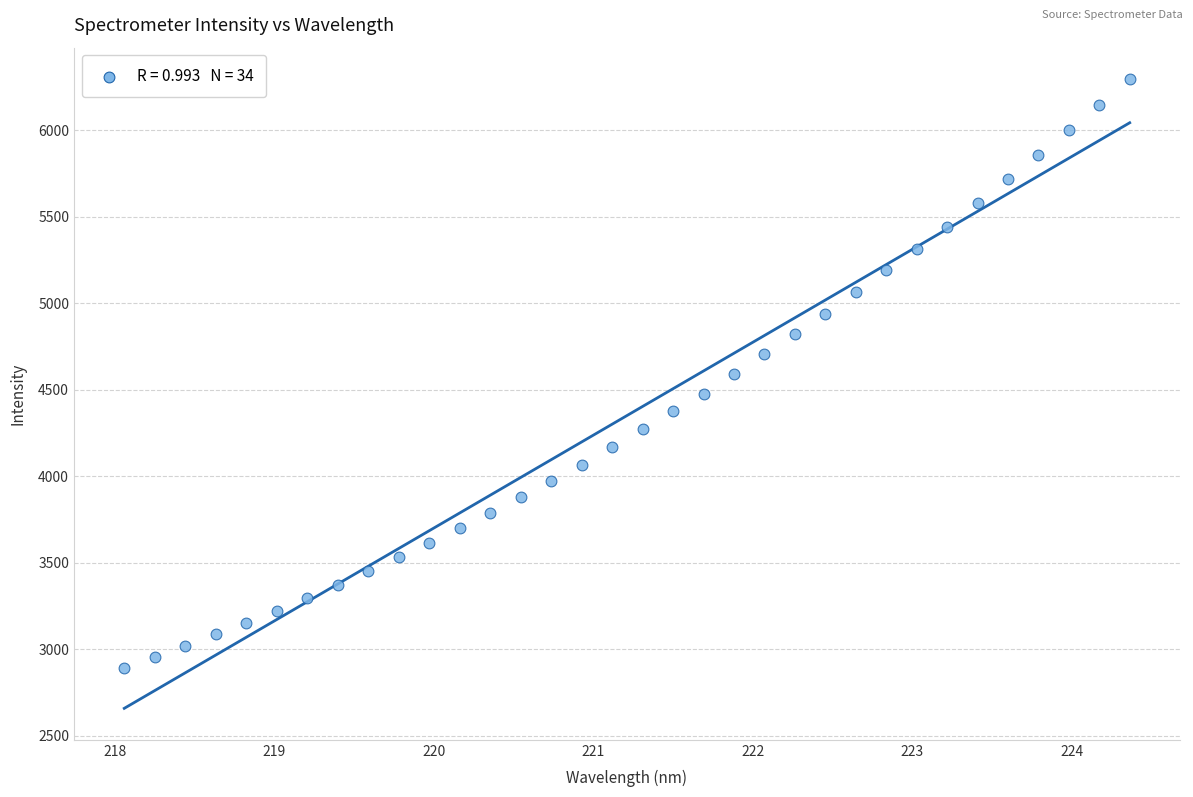

What is the range of X values (max minus min)?

6.3